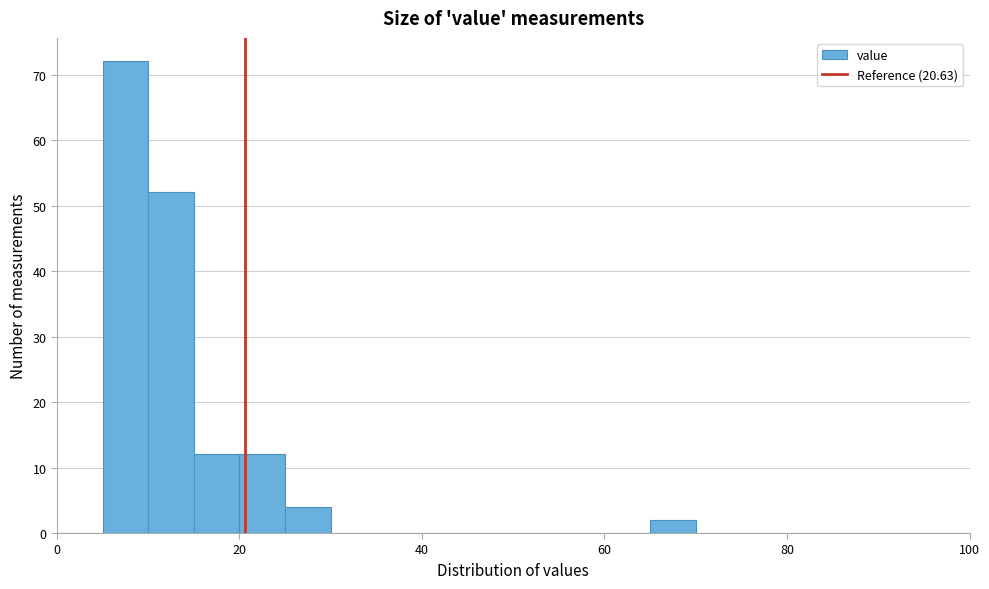

Read against the x-axis, roughly where is the centre of the tallest bar?

8